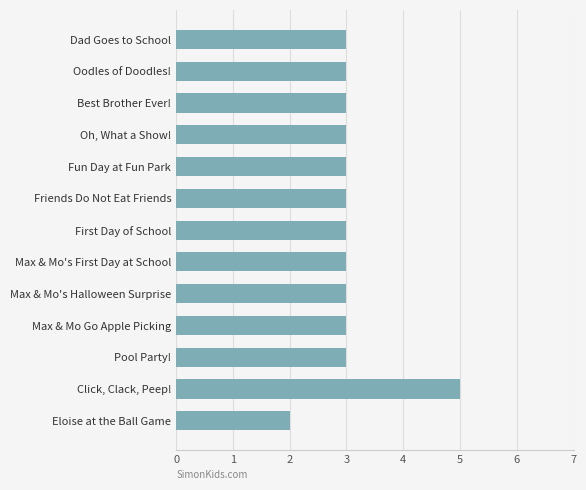

The value at Friends Do Not Eat Friends is 3. True or false?

True